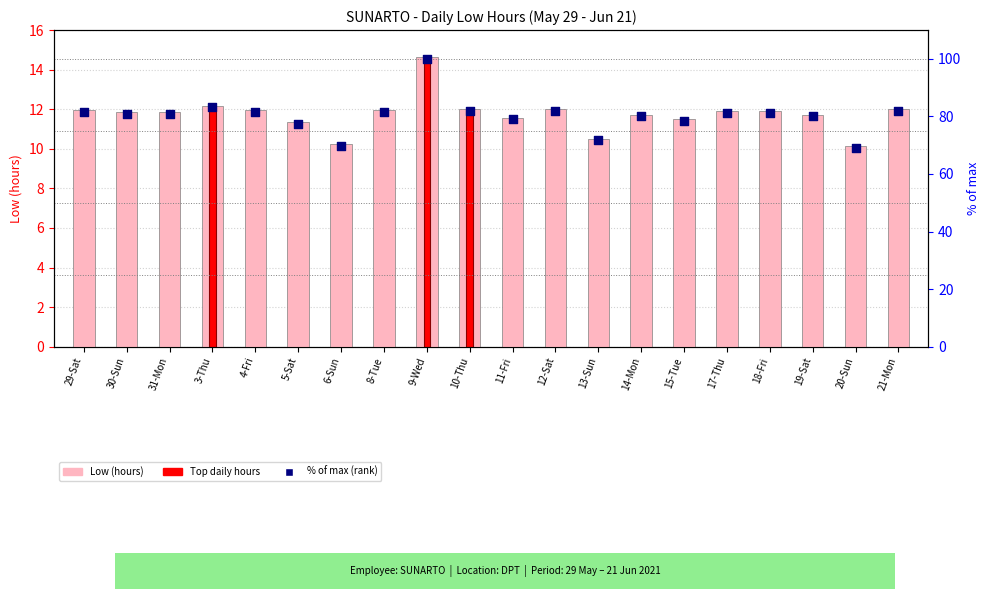

Which series contains the lowest Y value?

Low (hours)